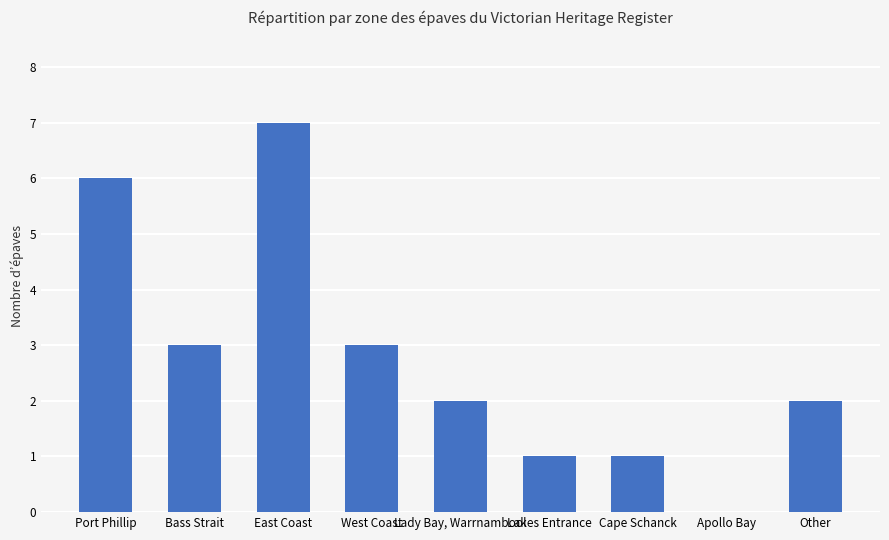

How many values are between 1 and 3?

6